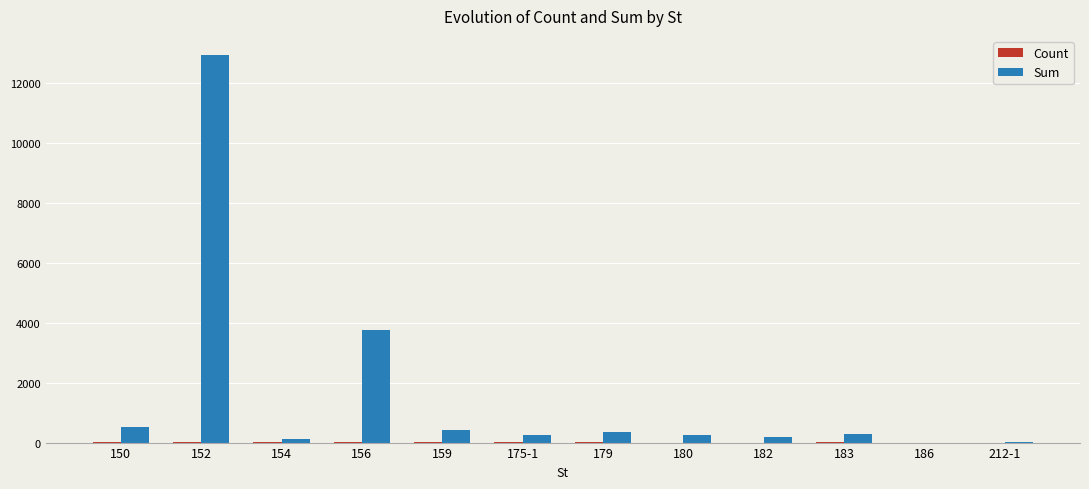

At which category is the sum across all series the highest?

152